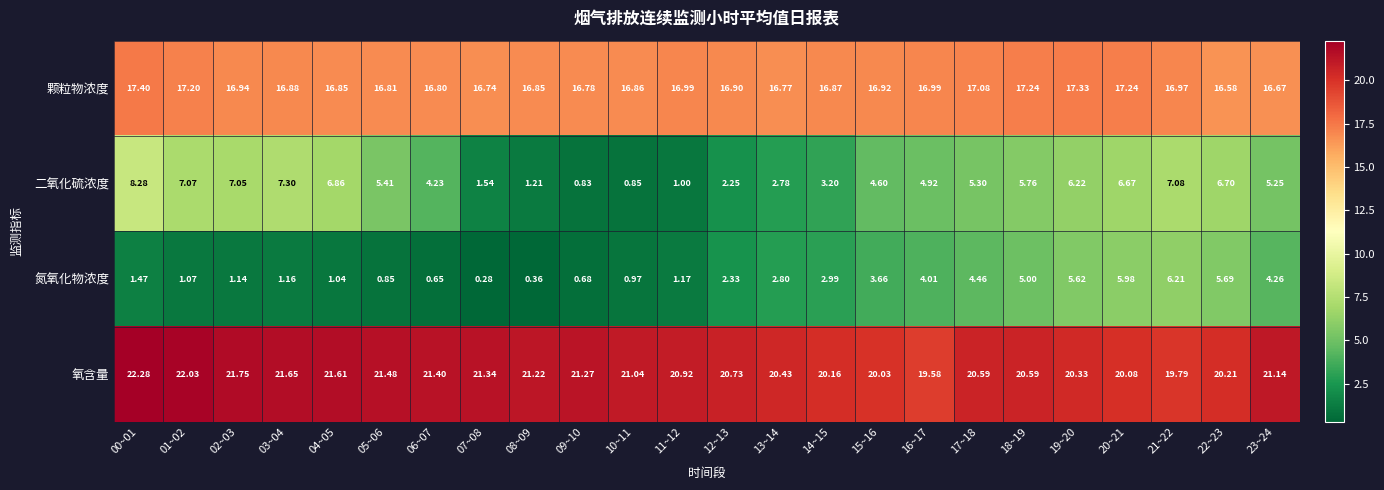

Between 01~02 and 13~14, which series saw the biggest shift?

二氧化硫浓度